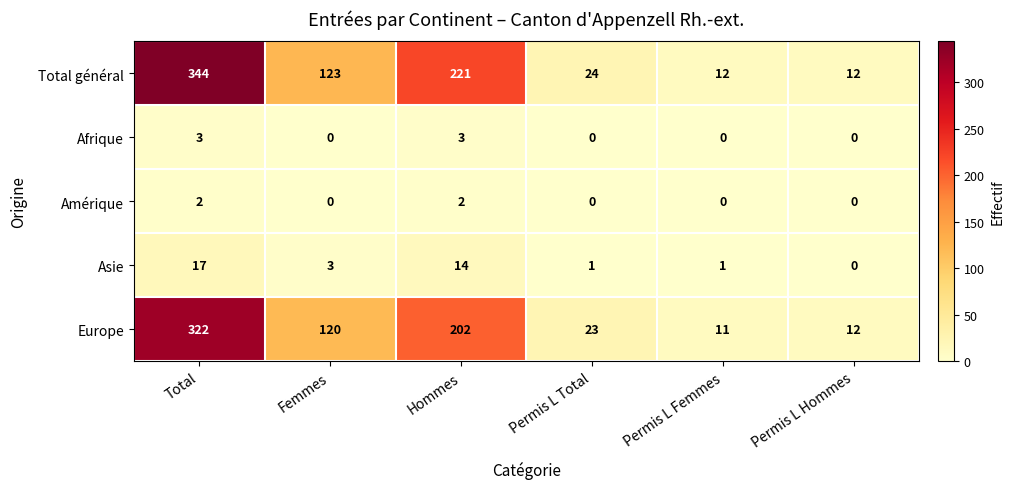

How many distinct data groups are displayed?

5